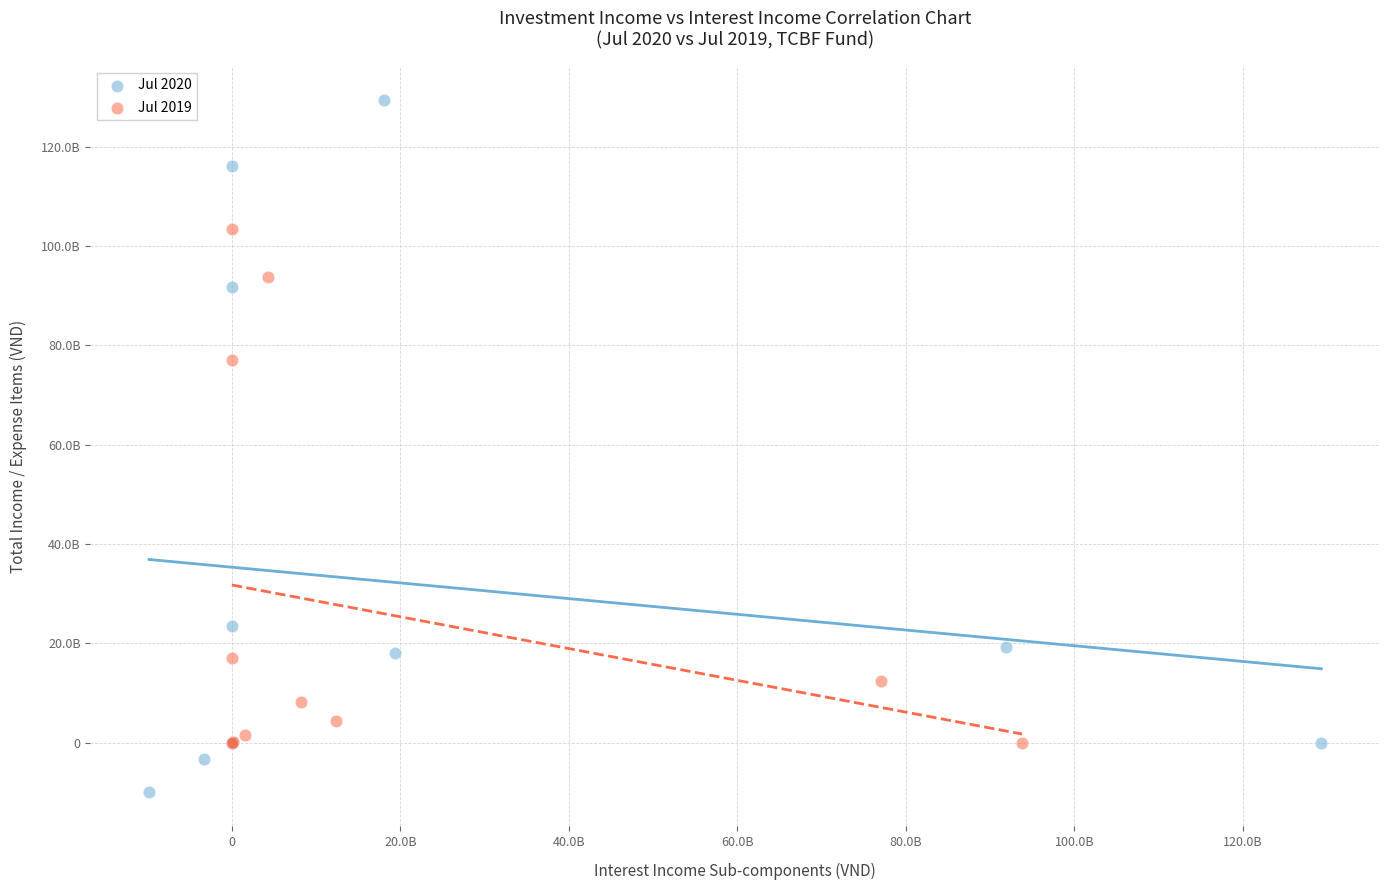

Which series reaches the minimum Y coordinate?

Jul 2020